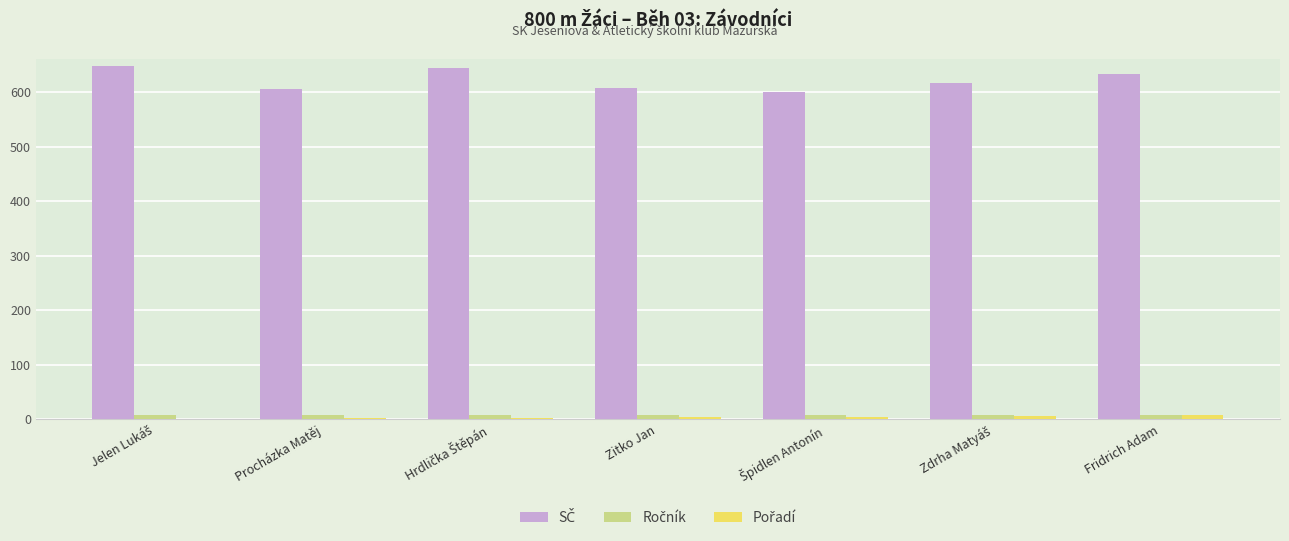

What is the greatest value displayed?

647